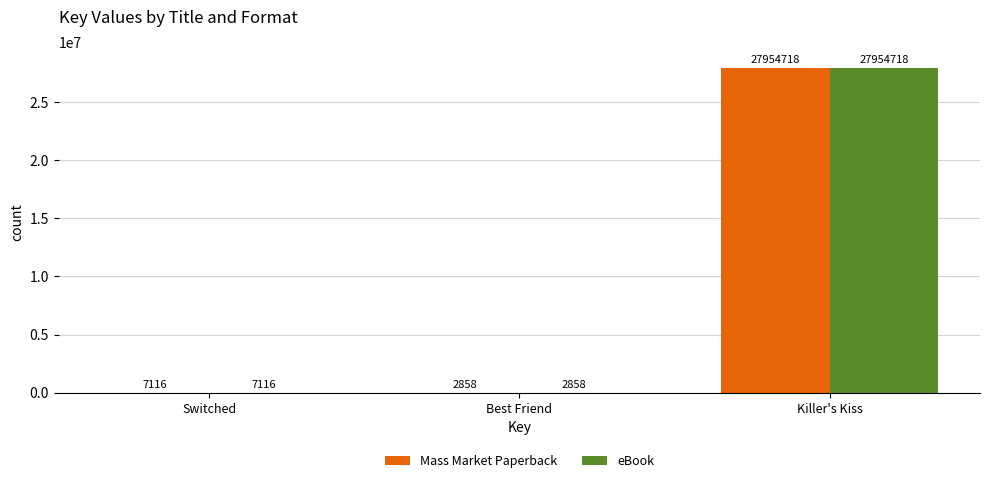

At which category is the sum across all series the highest?

Killer's Kiss